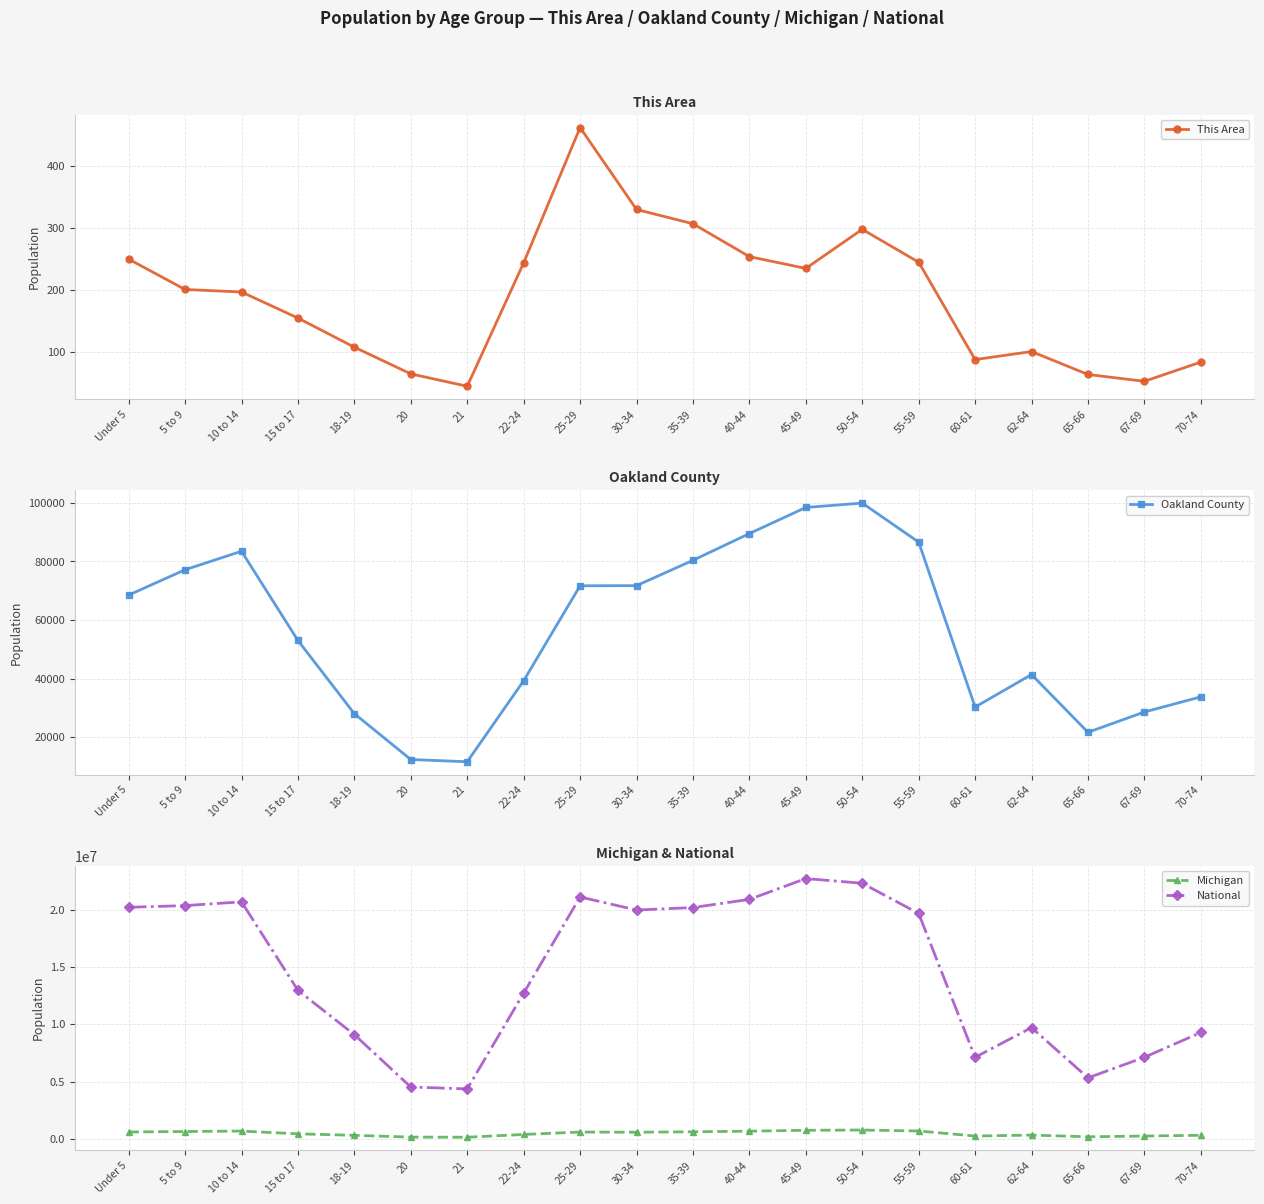

What is the label of the 13th point from the right?

22-24